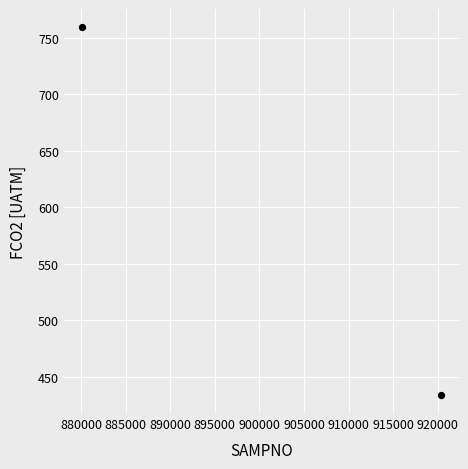

What is the range of Y values (max minus min)?

324.9